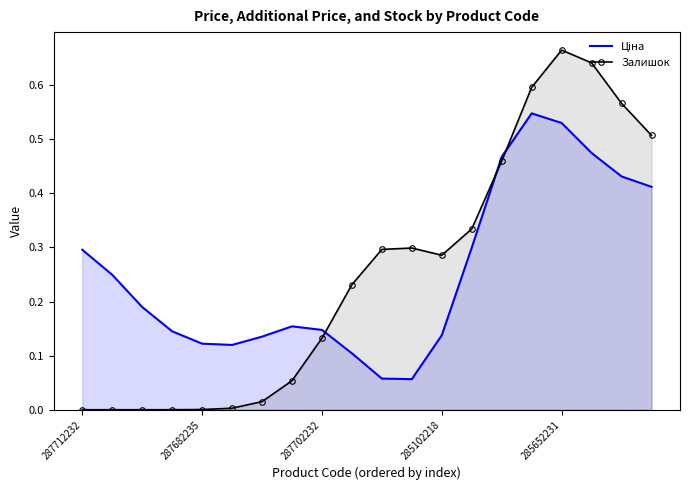

The Залишок series shows 0.0 at 287682235. True or false?

True